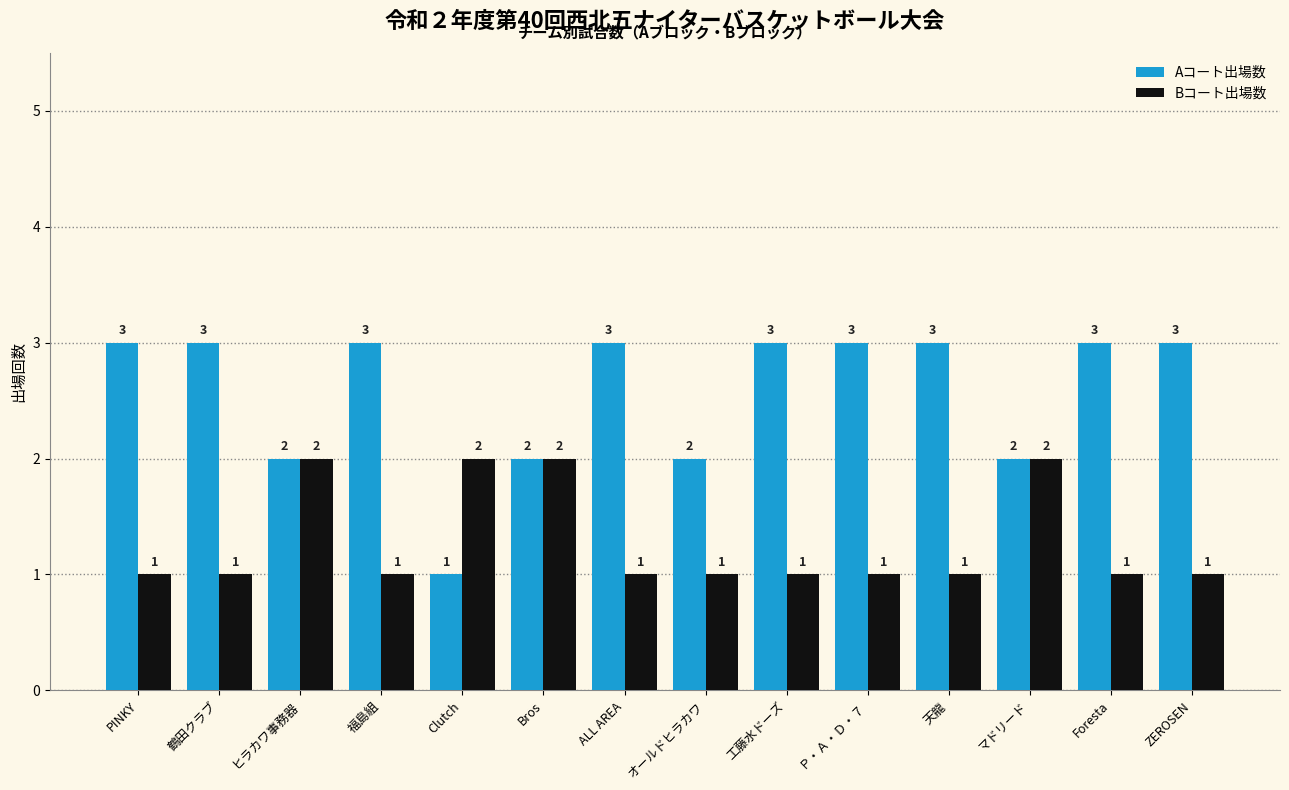

What is the spread (max minus min) of values at Ｐ・Ａ・Ｄ・７?

2